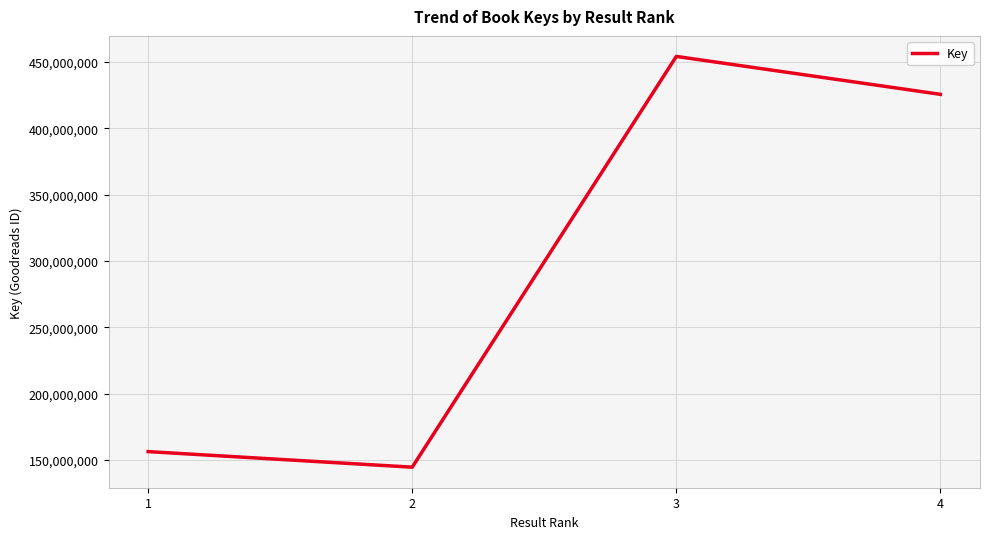

What is the average value?

295123243